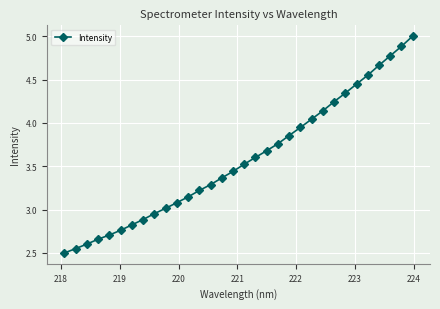

What is the minimum value shown in the chart?

2.5